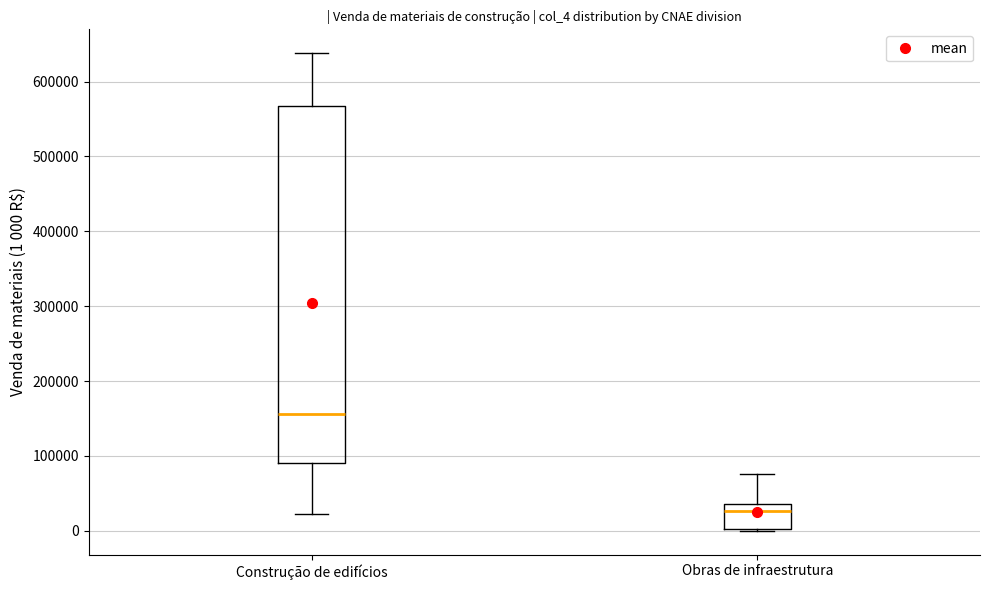

Where is the lower edge of the box for Construção de edifícios on the y-axis? The values are not printed on the chart, so give them approximately, as read against the axis.

90000